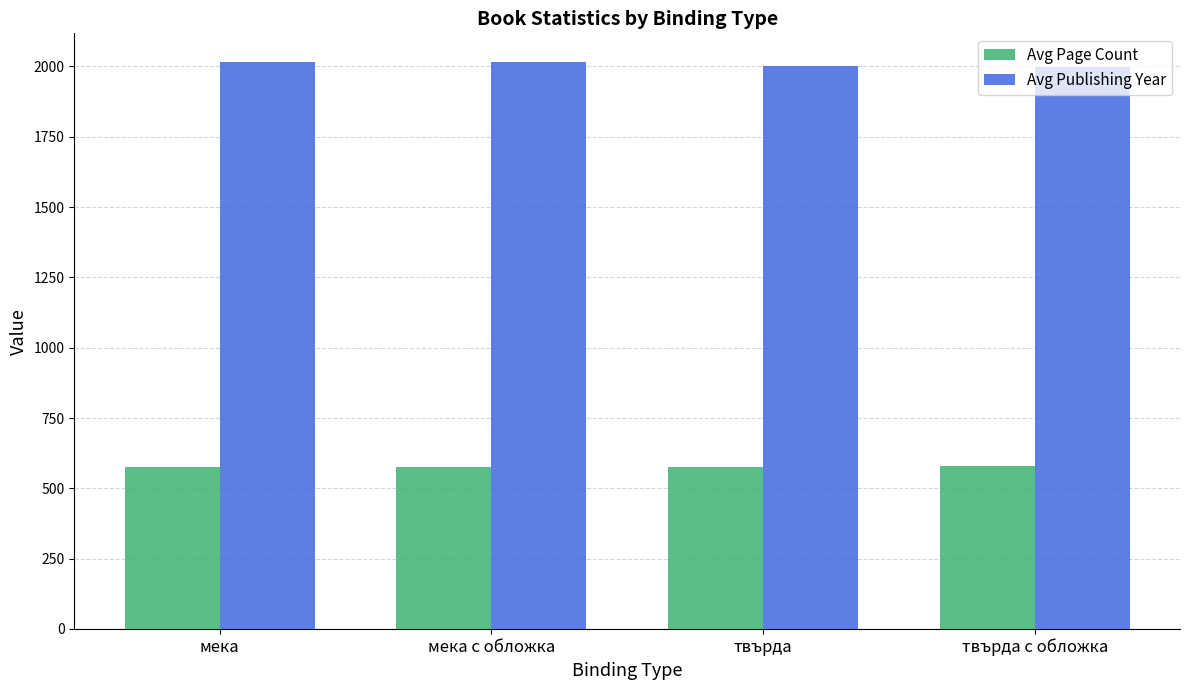

What is the minimum value for Avg Page Count?

575.6